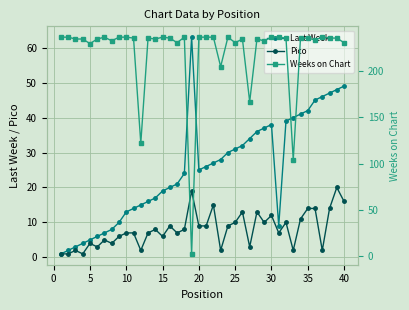

What is the value of the Pico point at the 22nd from the left?

15